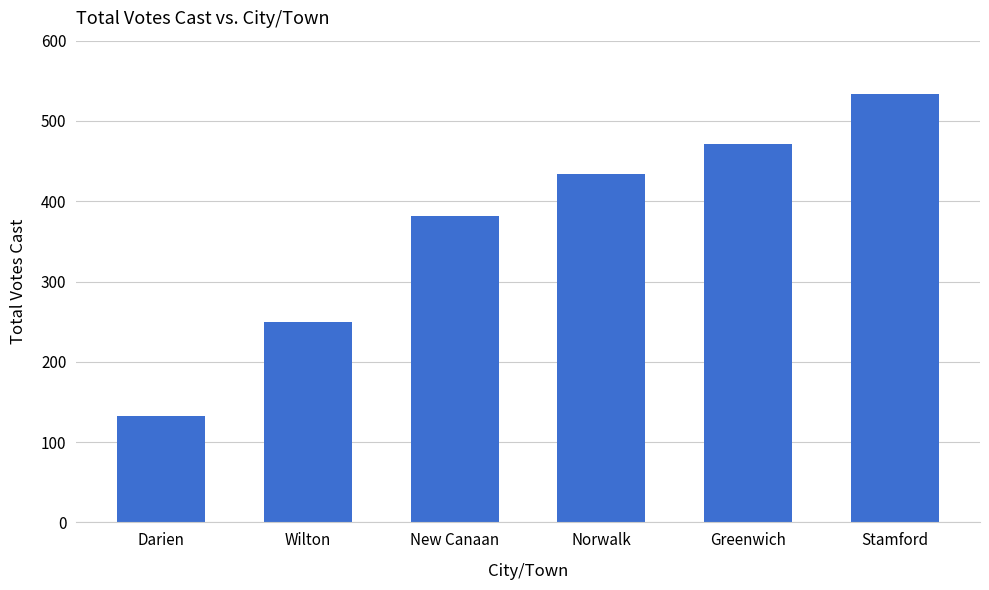

Rank the categories by value from lowest to highest.

Darien, Wilton, New Canaan, Norwalk, Greenwich, Stamford